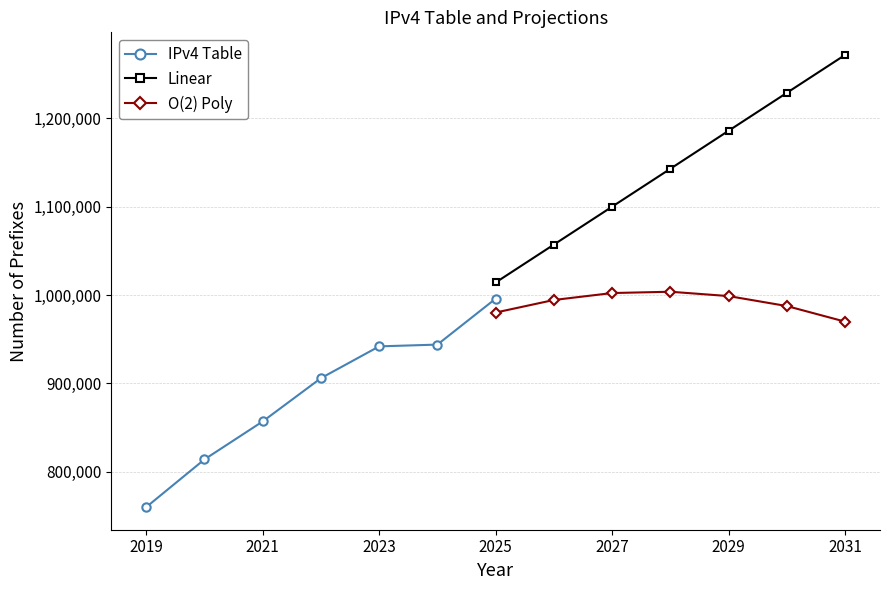

How many lines are shown in the chart?

3